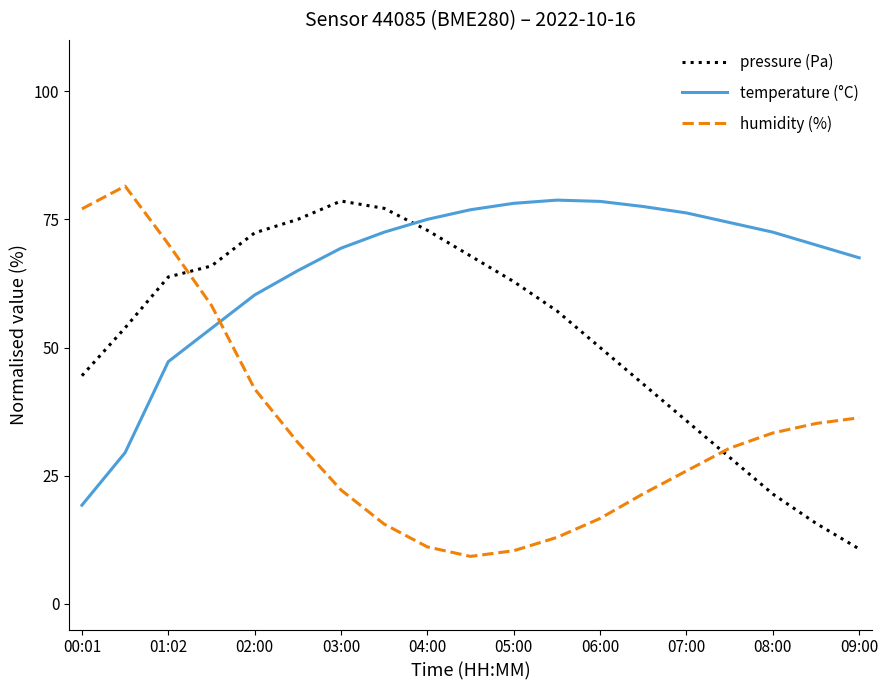

True or false: pressure (Pa) and humidity (%) cross at least once.

True